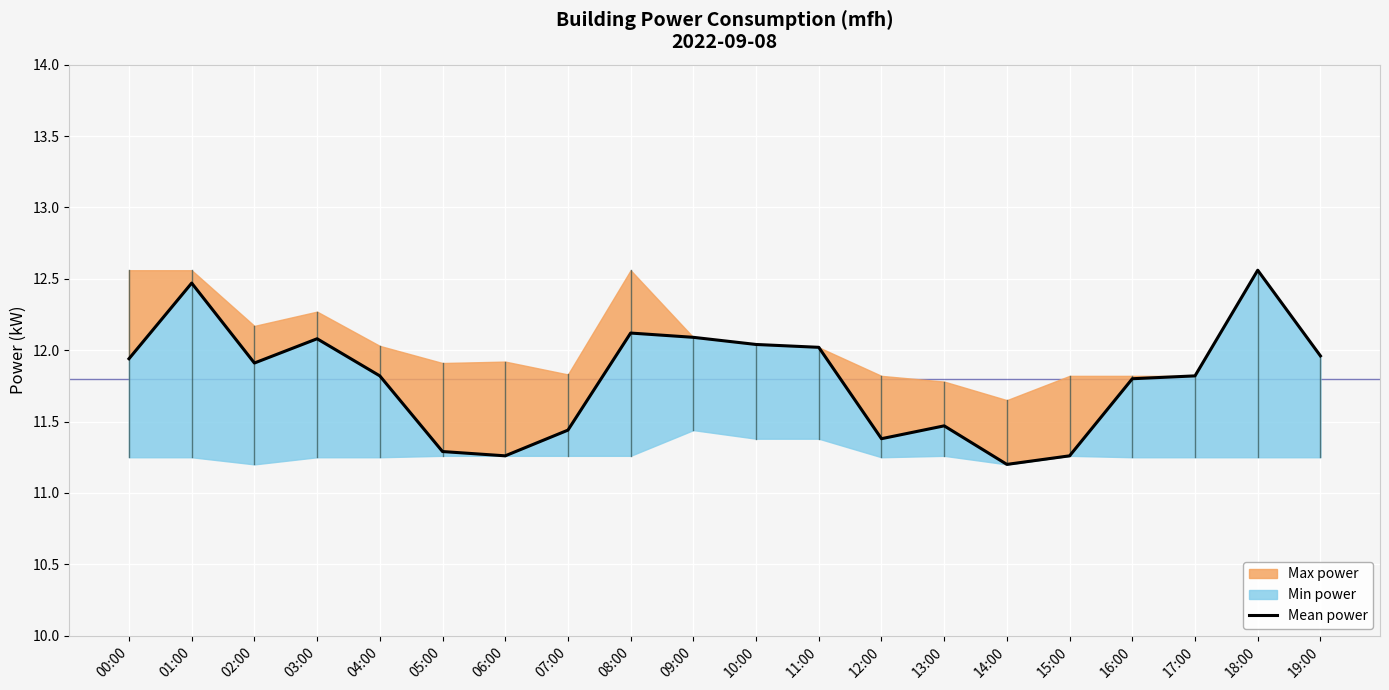

True or false: the data shows 5.8 at 15:00.

False